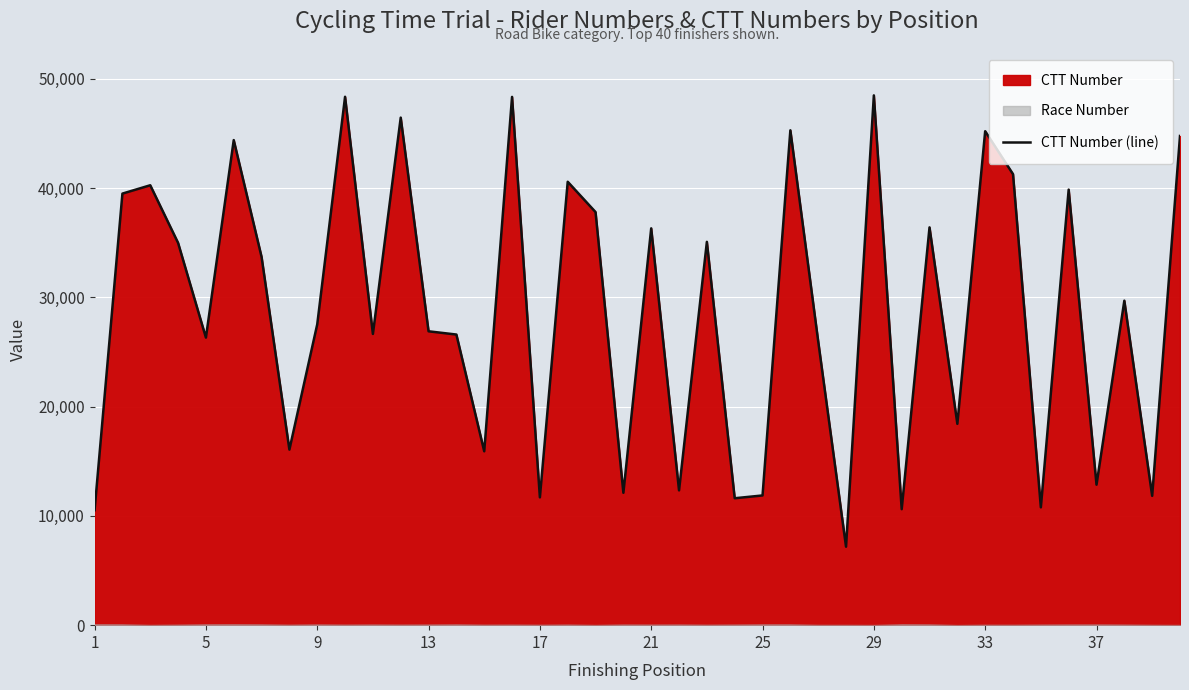

What is the lowest value of the CTT Number (line) series?

7181